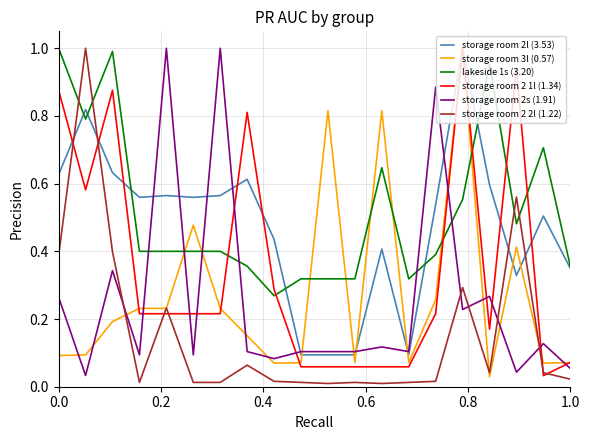

True or false: storage room 2s (1.91) has more than 0 interior local peaks.

True